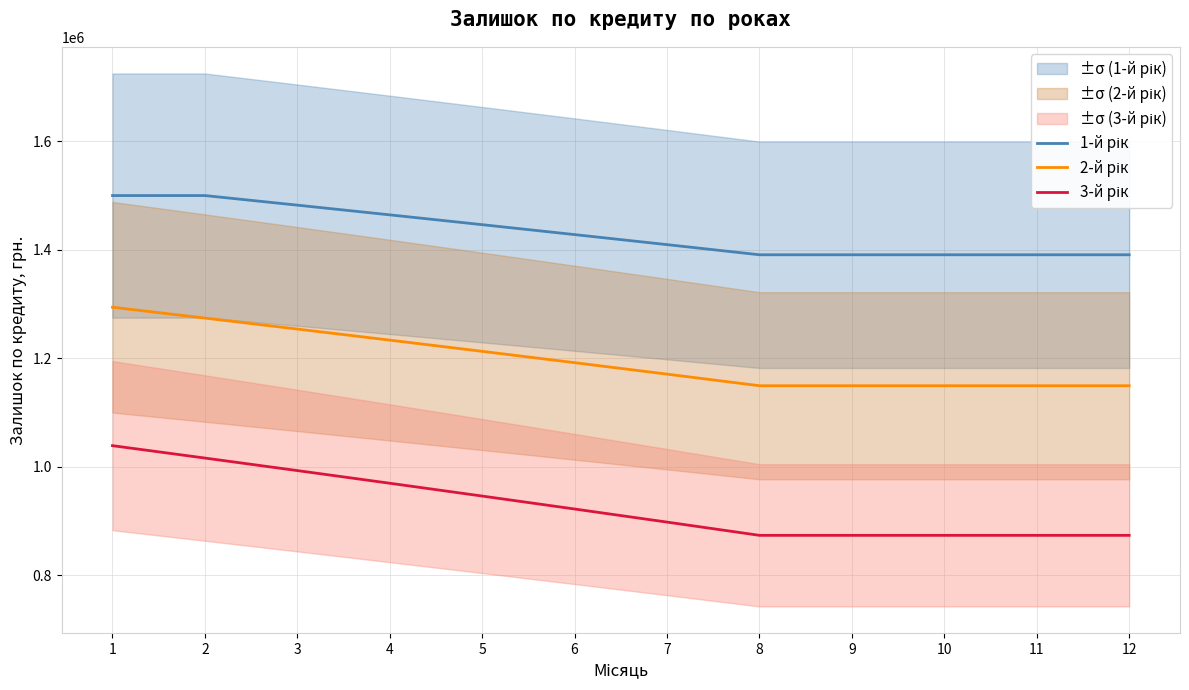

True or false: 2-й рік has a value of 702732.7 at 6.

False